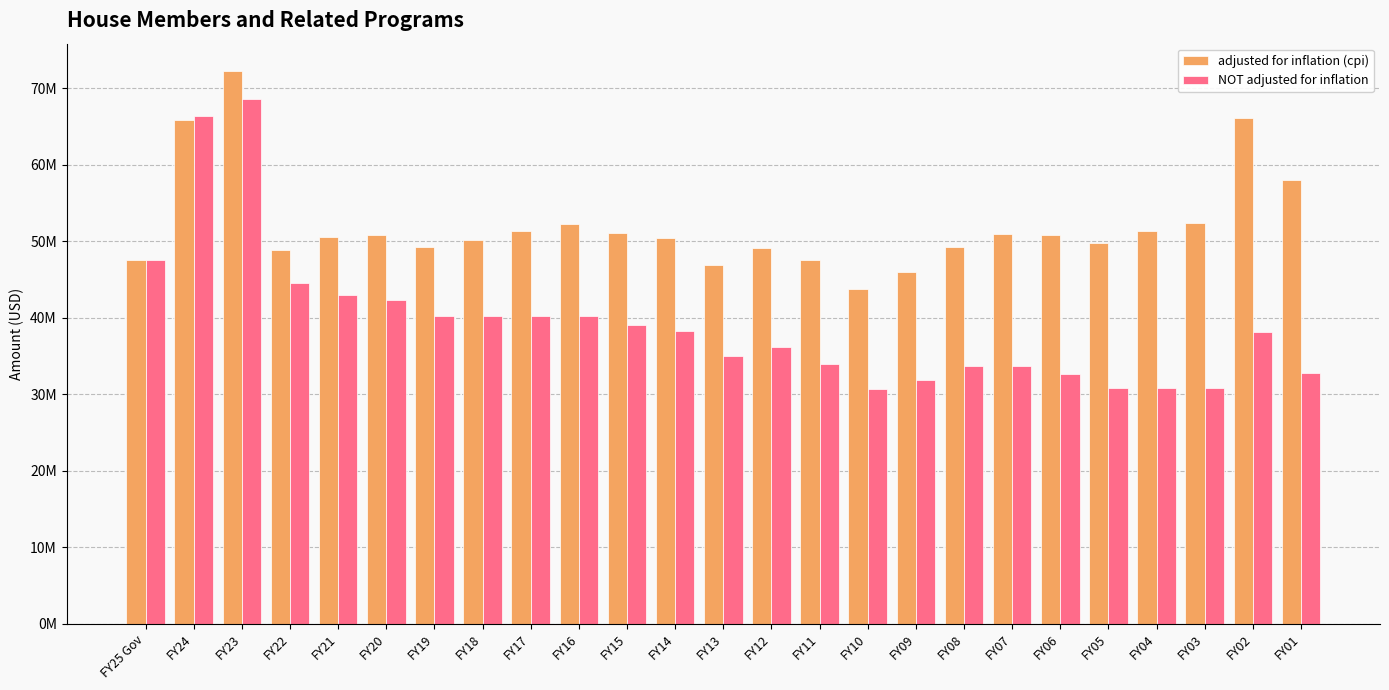

What is the difference between the adjusted for inflation (cpi) values at FY24 and FY03?

13381392